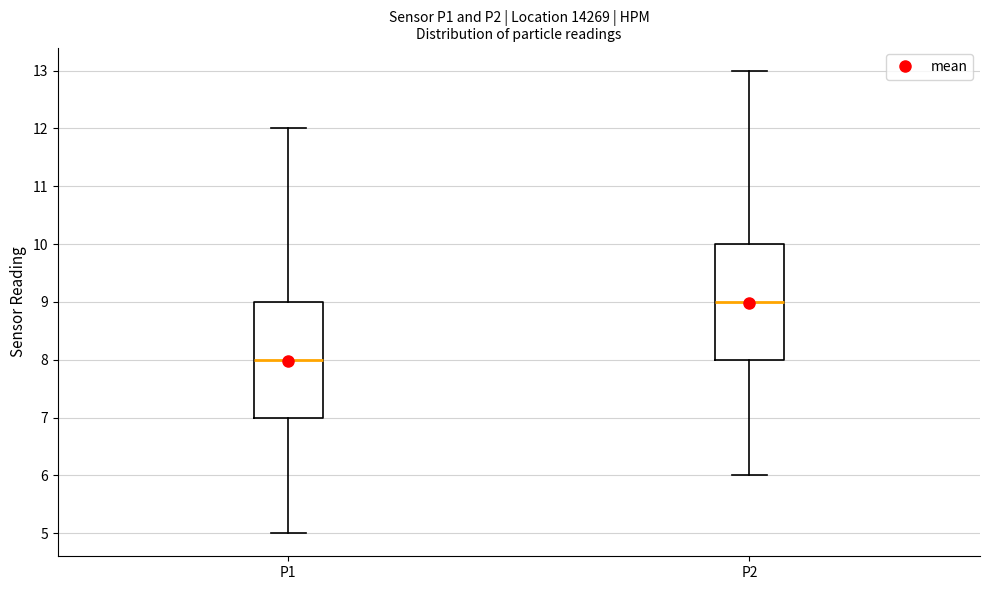

Where is the lower edge of the box for P1 on the y-axis? The values are not printed on the chart, so give them approximately, as read against the axis.

7